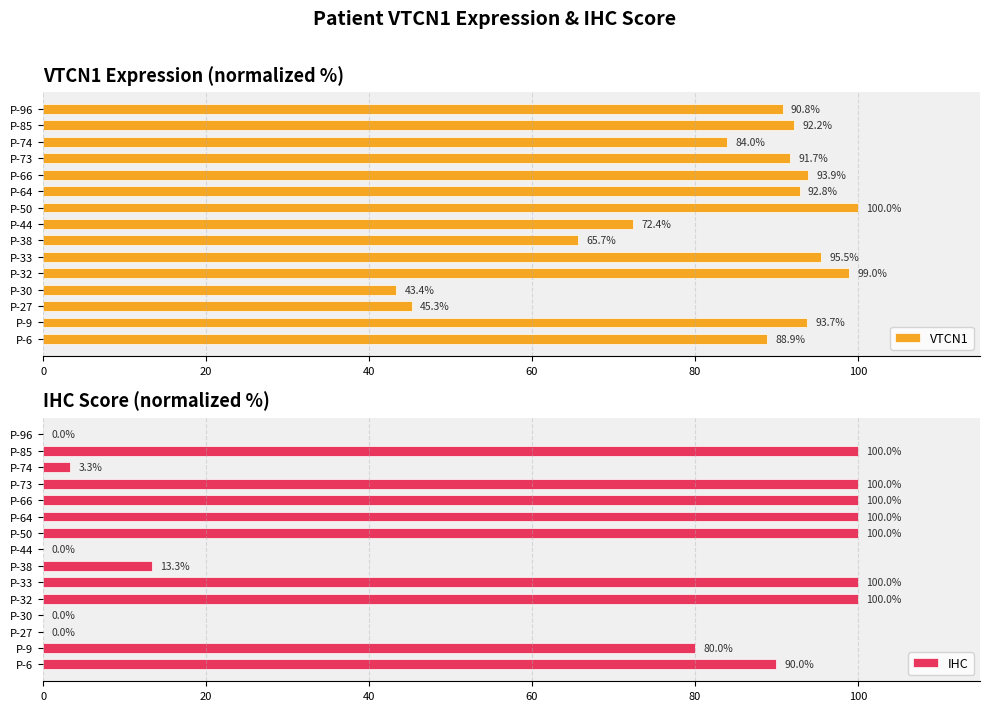

True or false: VTCN1 has a value of 51.4 at P-6.

False